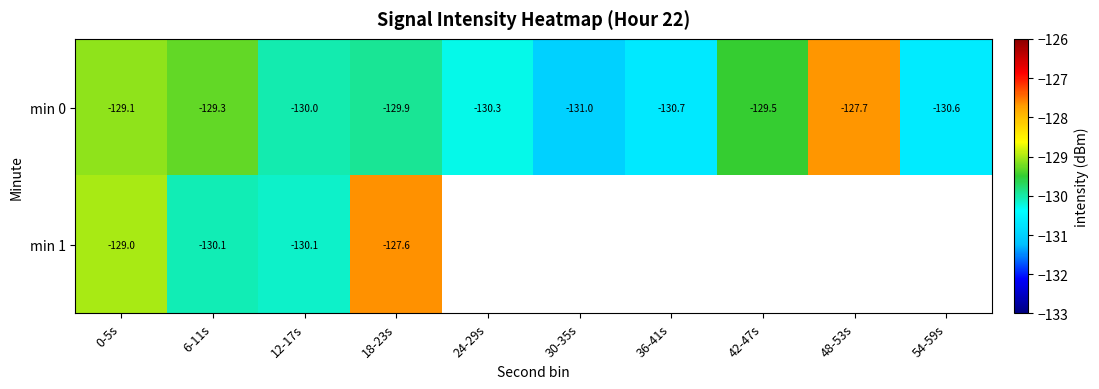

Is the value of min 1 at 6-11s greater than the value of min 0 at 6-11s?

No